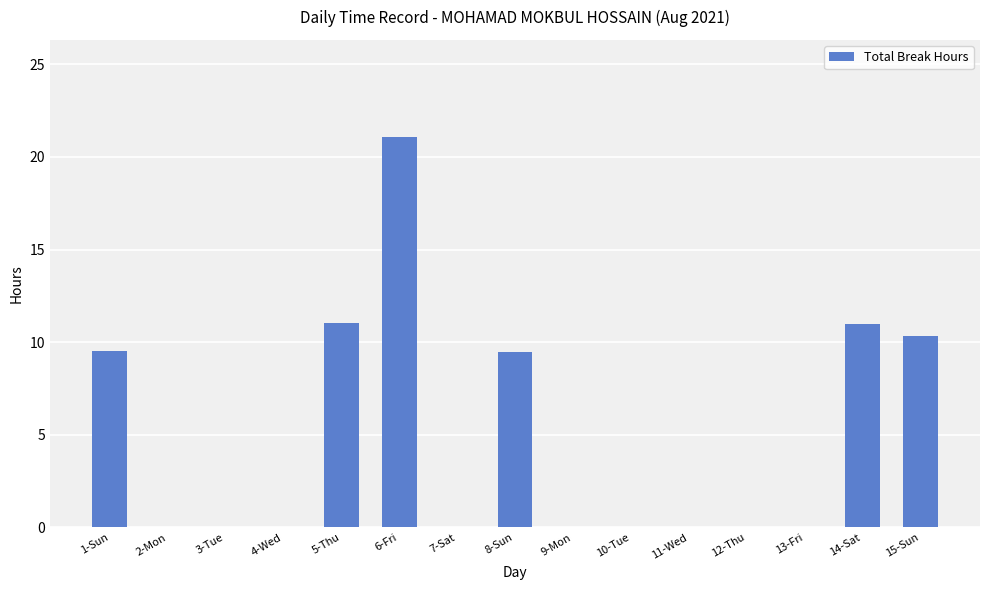

What is the sum of the values at 7-Sat and 1-Sun?

9.5